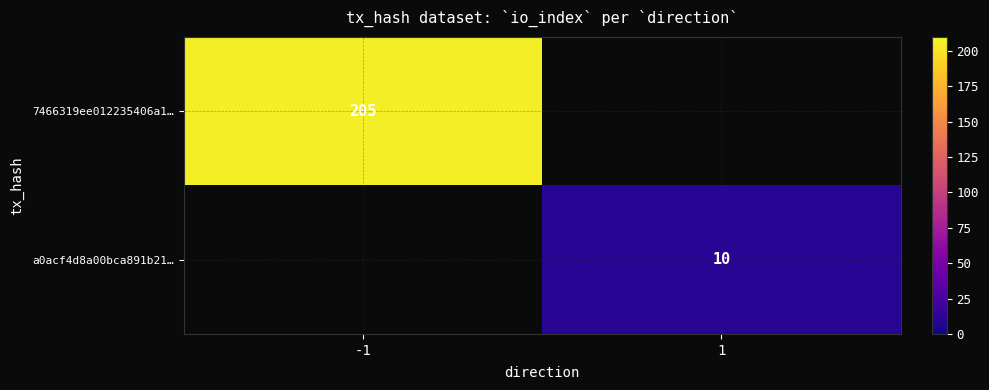

The value of a0acf4d8a00bca891b21… at 1 is 13. True or false?

False